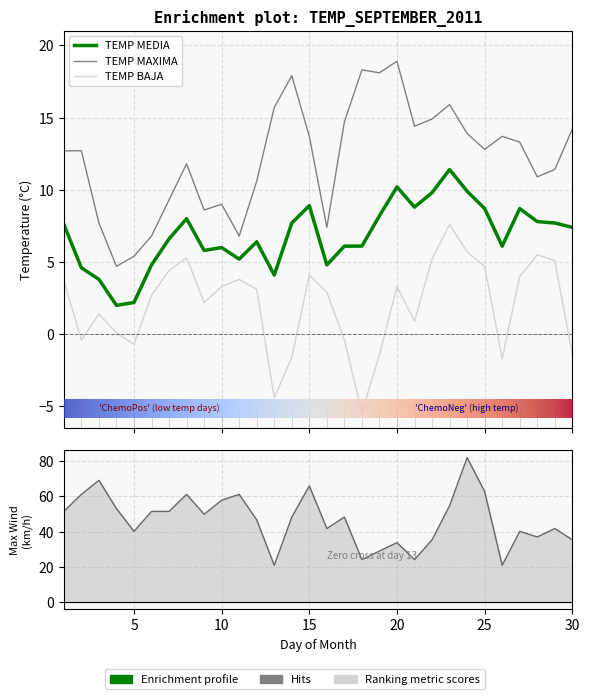

True or false: TEMP BAJA and Max. Viento cross at least once.

False